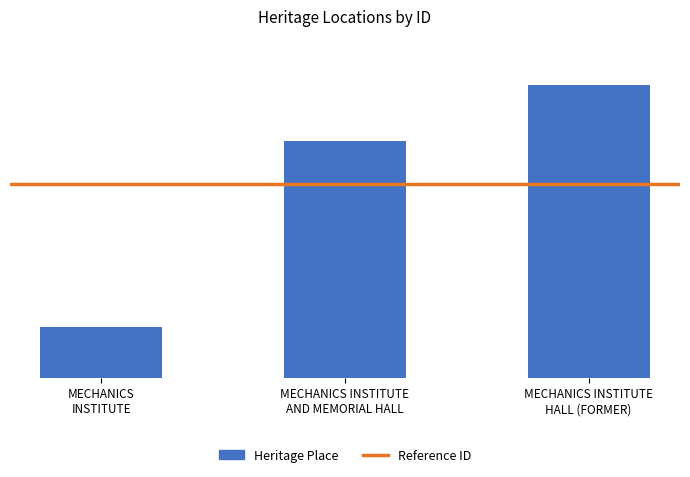

What value does the data have at MECHANICS INSTITUTE
AND MEMORIAL HALL, to the nearest 5?

23240